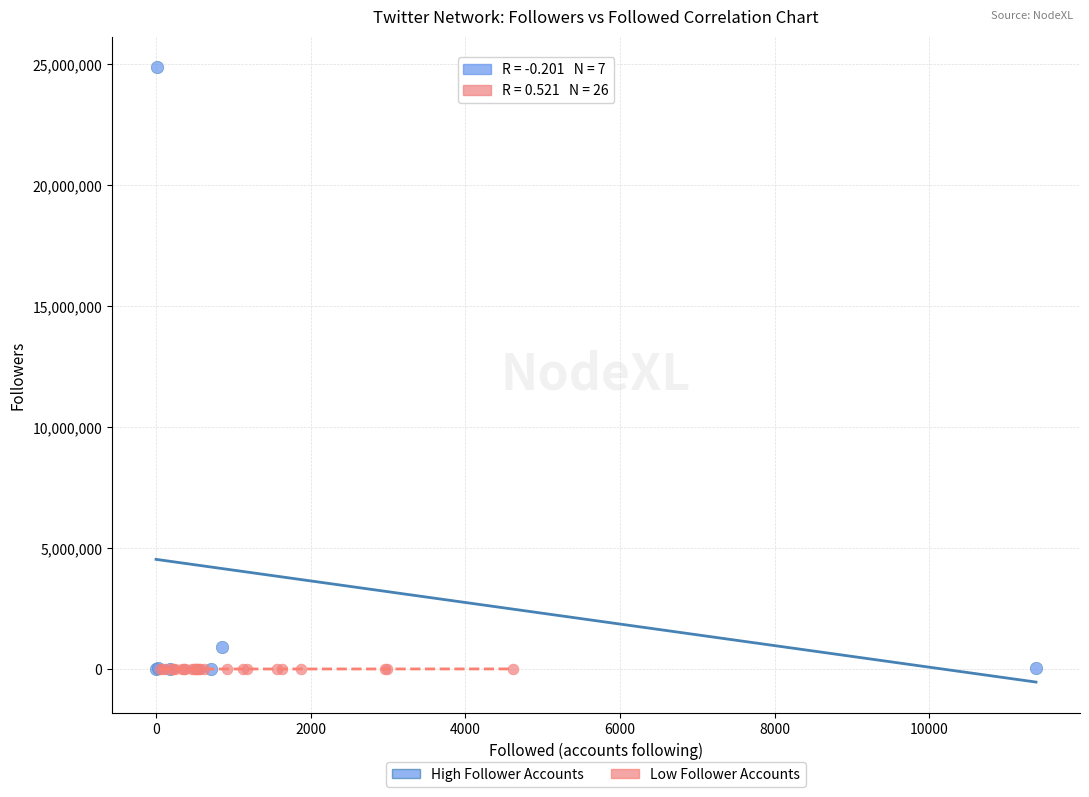

Which series has the widest spread of Y values?

High Follower Accounts